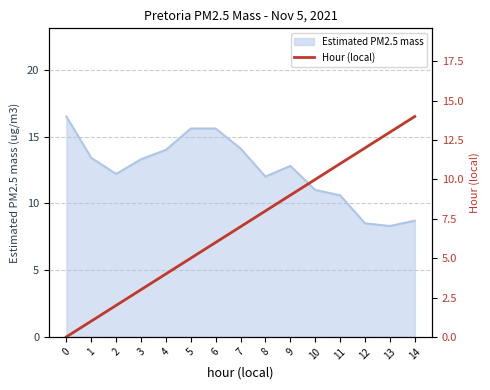

What is the sum of all values?

105